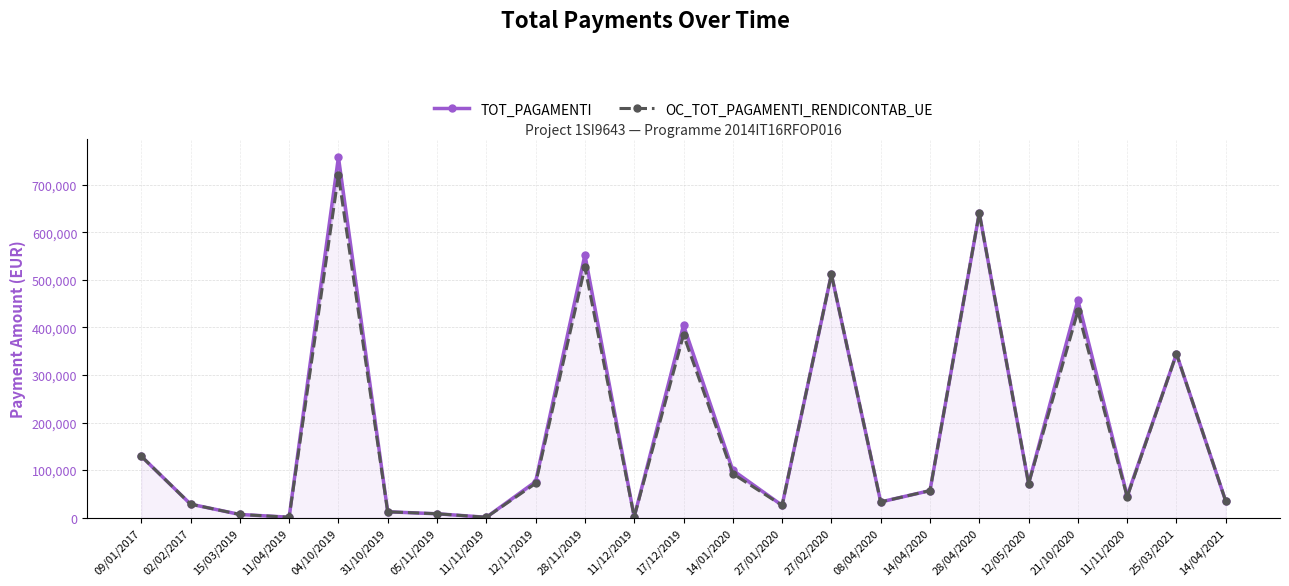

What is the sum of the TOT_PAGAMENTI values at 31/10/2019 and 14/04/2021?

46781.3